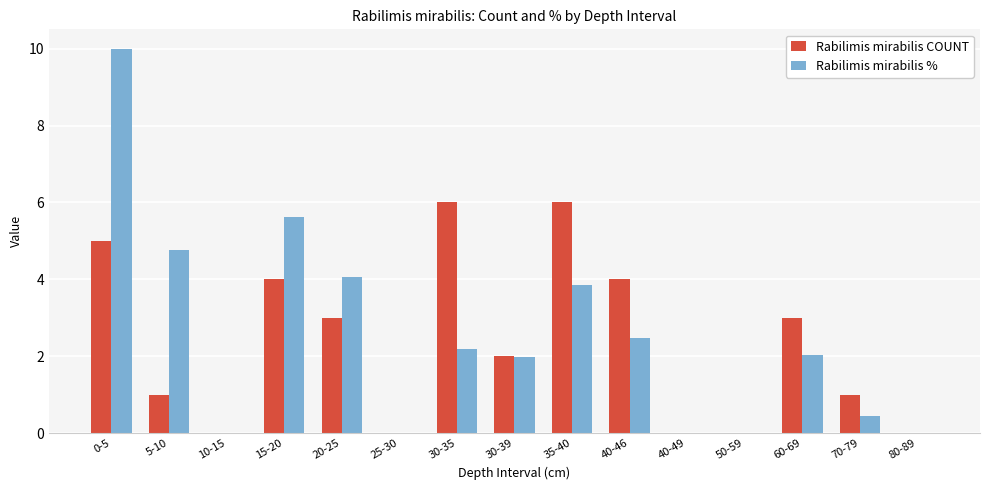

Between 15-20 and 30-35, which series saw the biggest shift?

Rabilimis mirabilis %